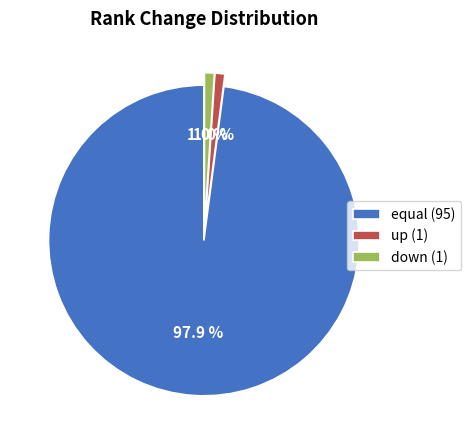

What percentage do up and equal together represent?

99.0%